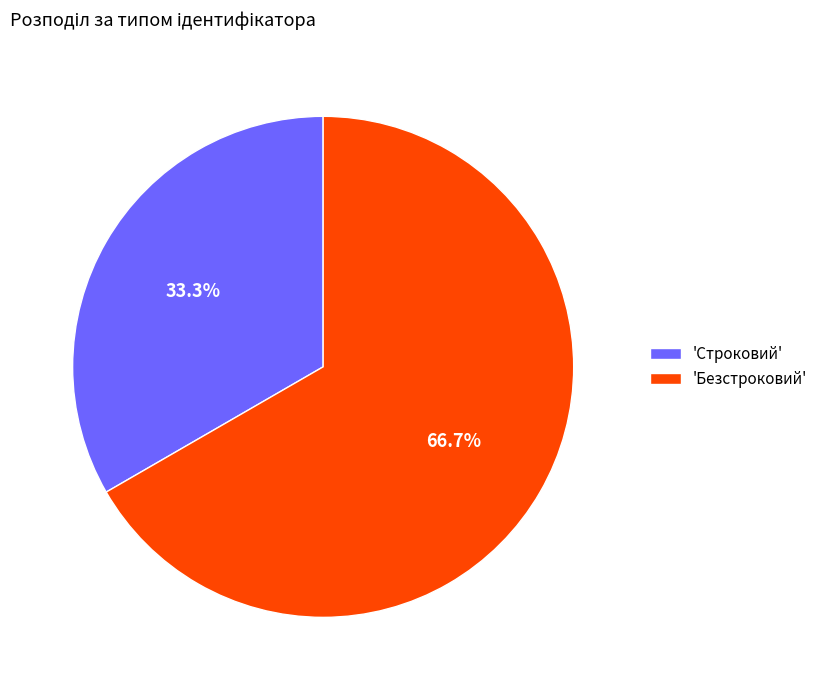

What is the smallest slice in the pie chart?

'Строковий'